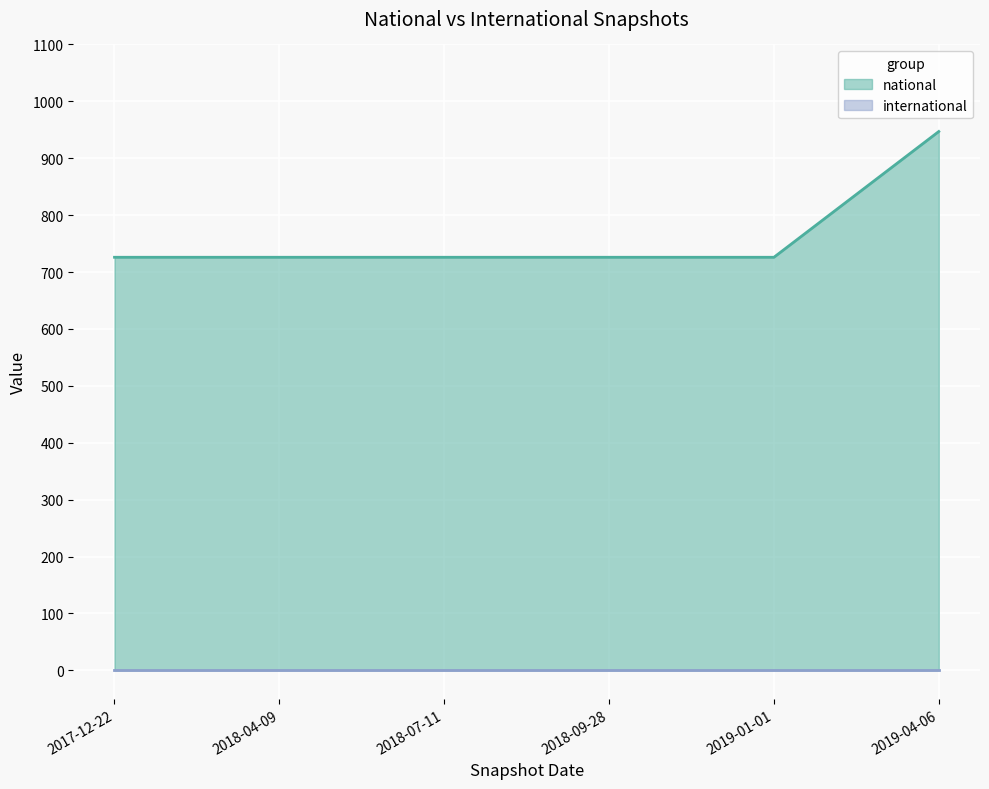

Rank the categories by value from lowest to highest.

2017-12-22, 2018-04-09, 2018-07-11, 2018-09-28, 2019-01-01, 2019-04-06